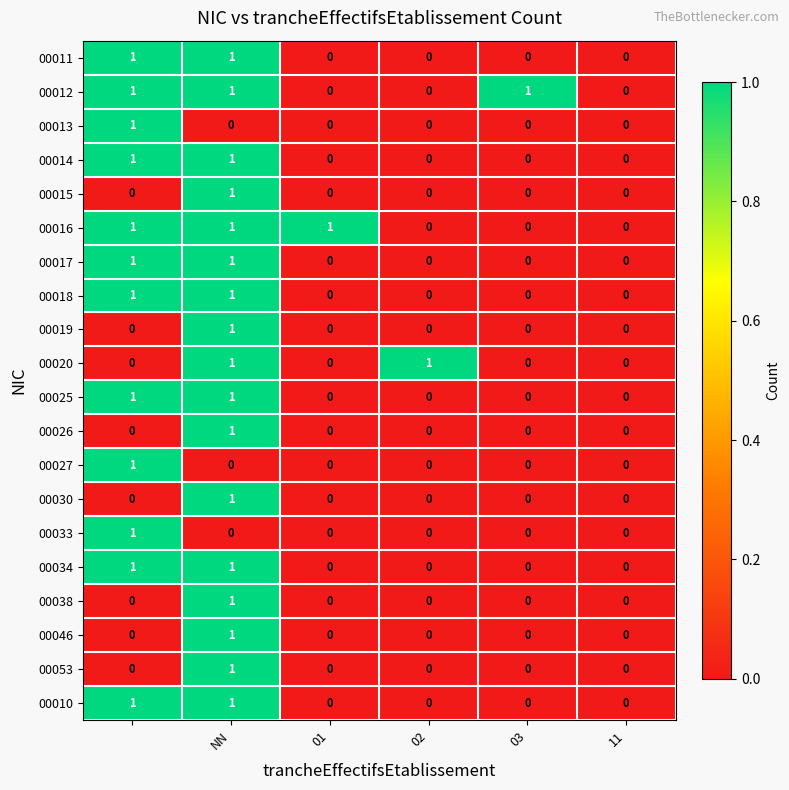

How many 00020 values are between 0 and 1?

6